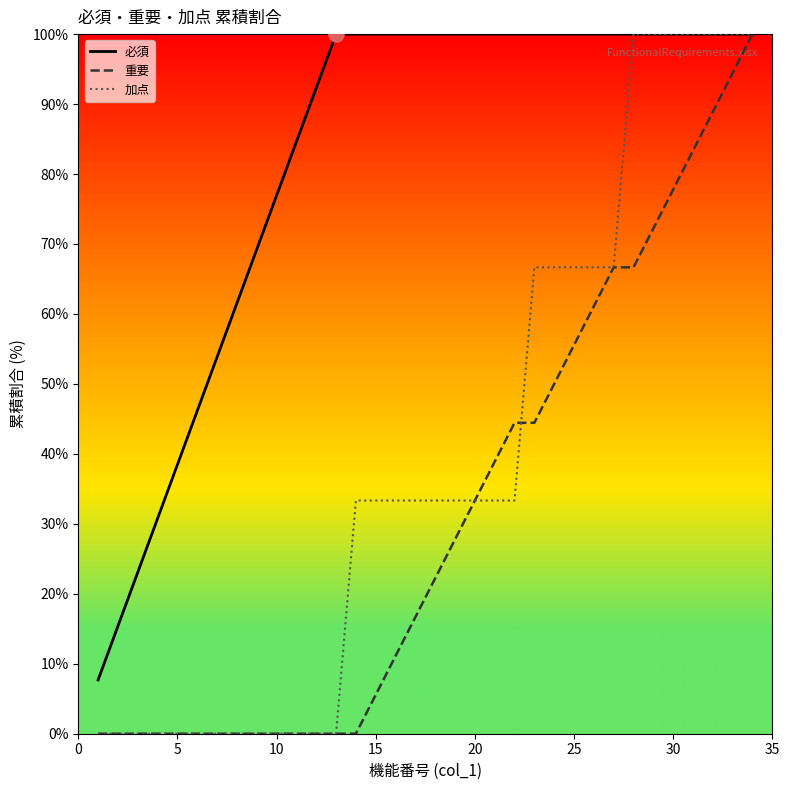

What are all the series names shown in the legend?

必須, 重要, 加点